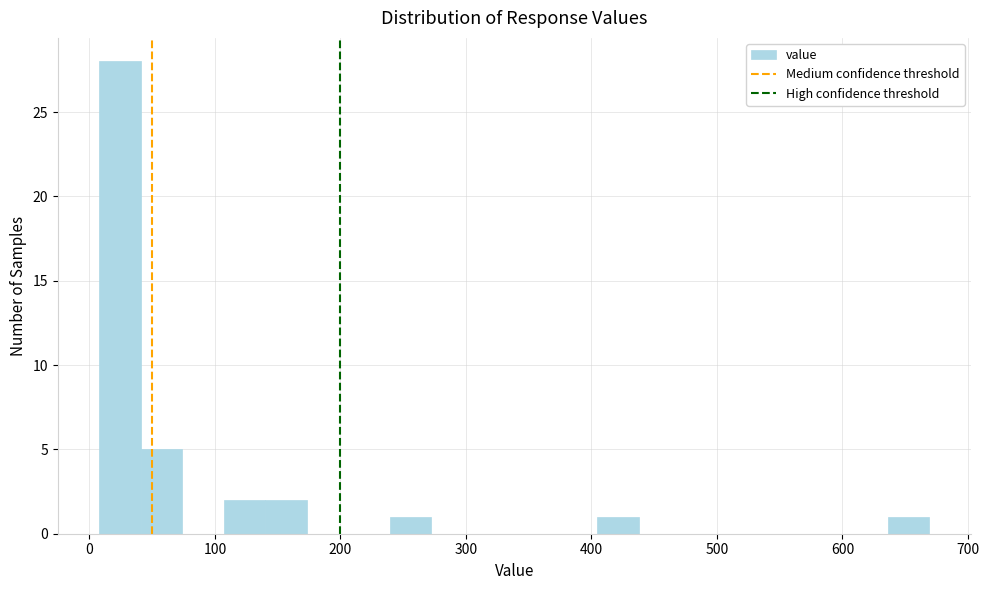

Around what value on the x-axis is the tallest bar? Give the approximate position of its centre, as read against the axis.

20